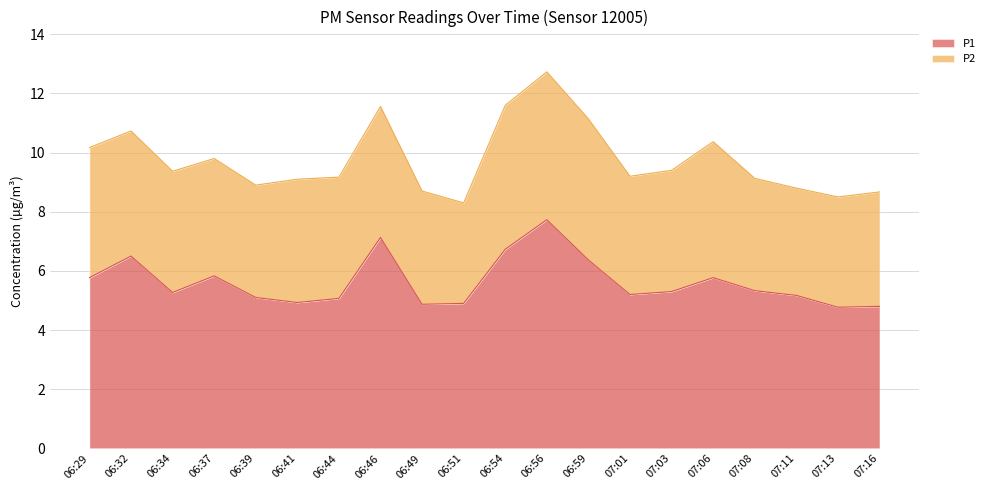

How many points are lower than both their immediate neighbors (excluding endpoints)?

5